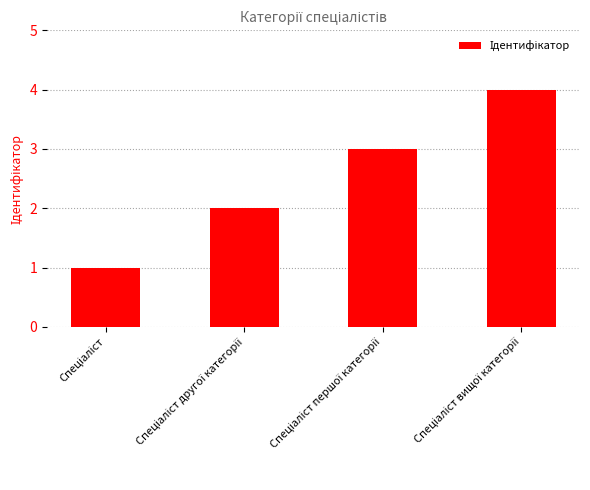

What is the sum of all values?

10